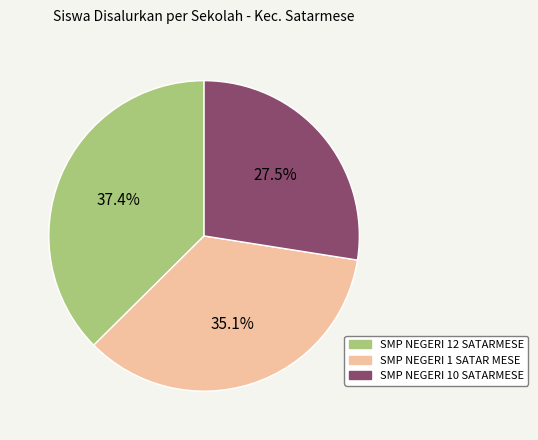

Does any single category account for the majority?

No